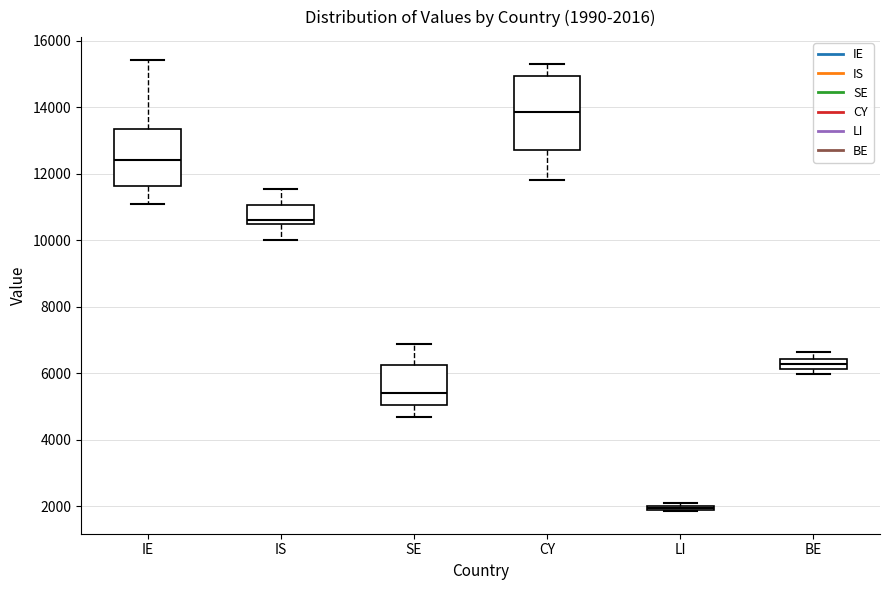

Comparing the boxes themselves (not the whiskers), which one is the tallest?

CY